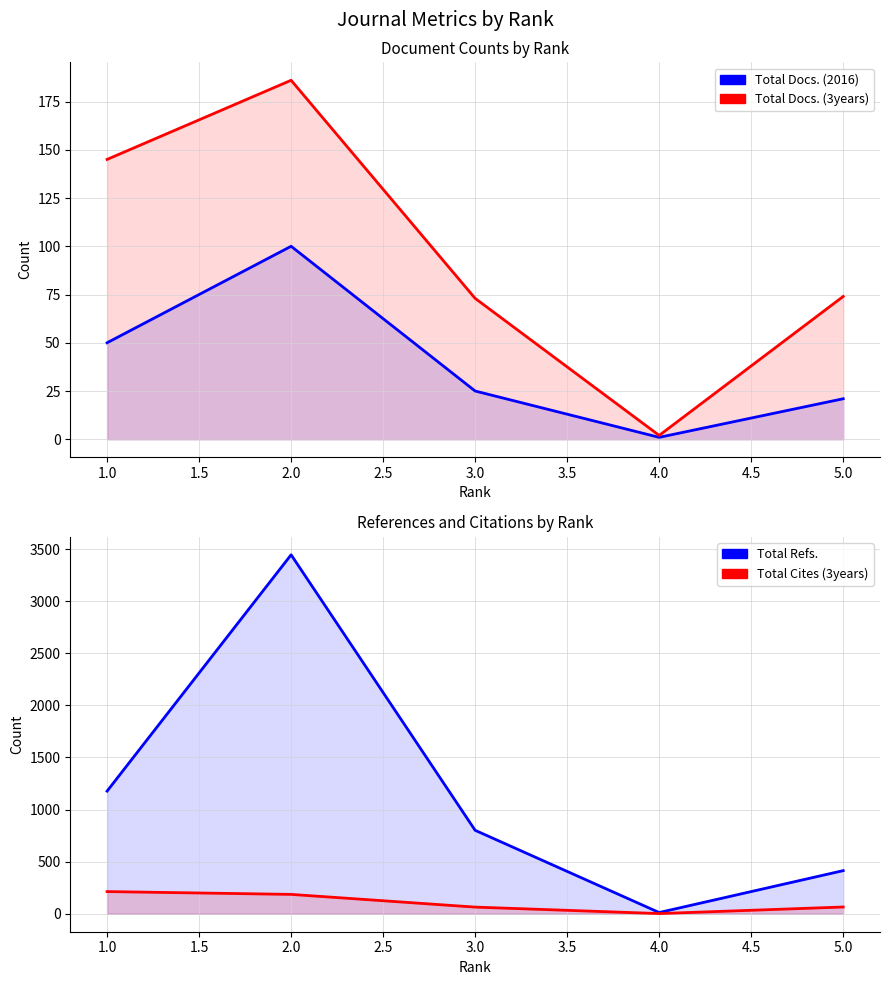

What is the value of the Total Cites (3years) point at the 3rd from the left?

64